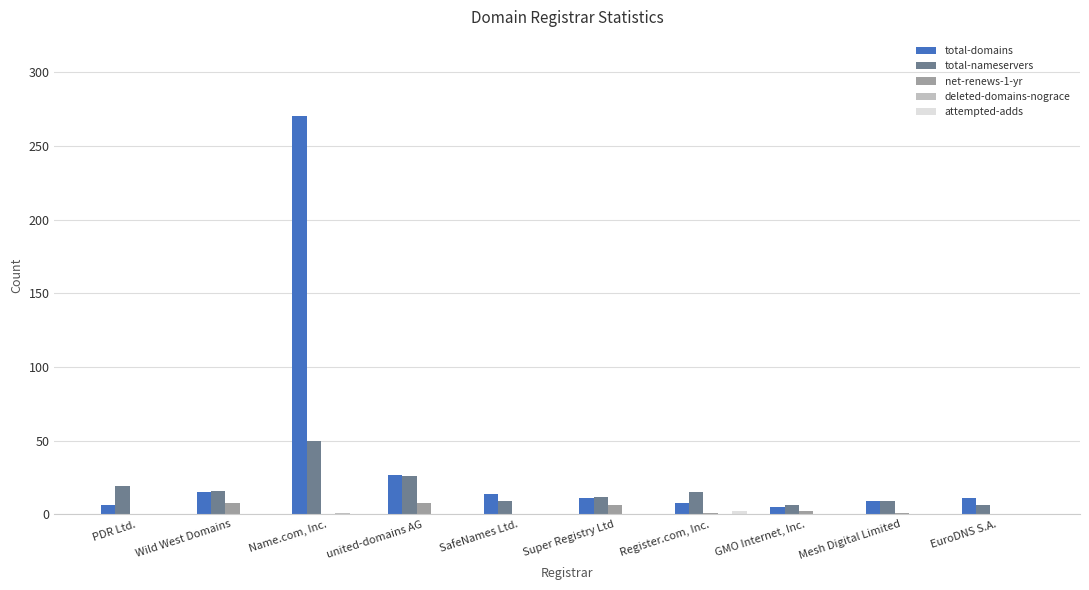

What is the greatest value displayed?

270